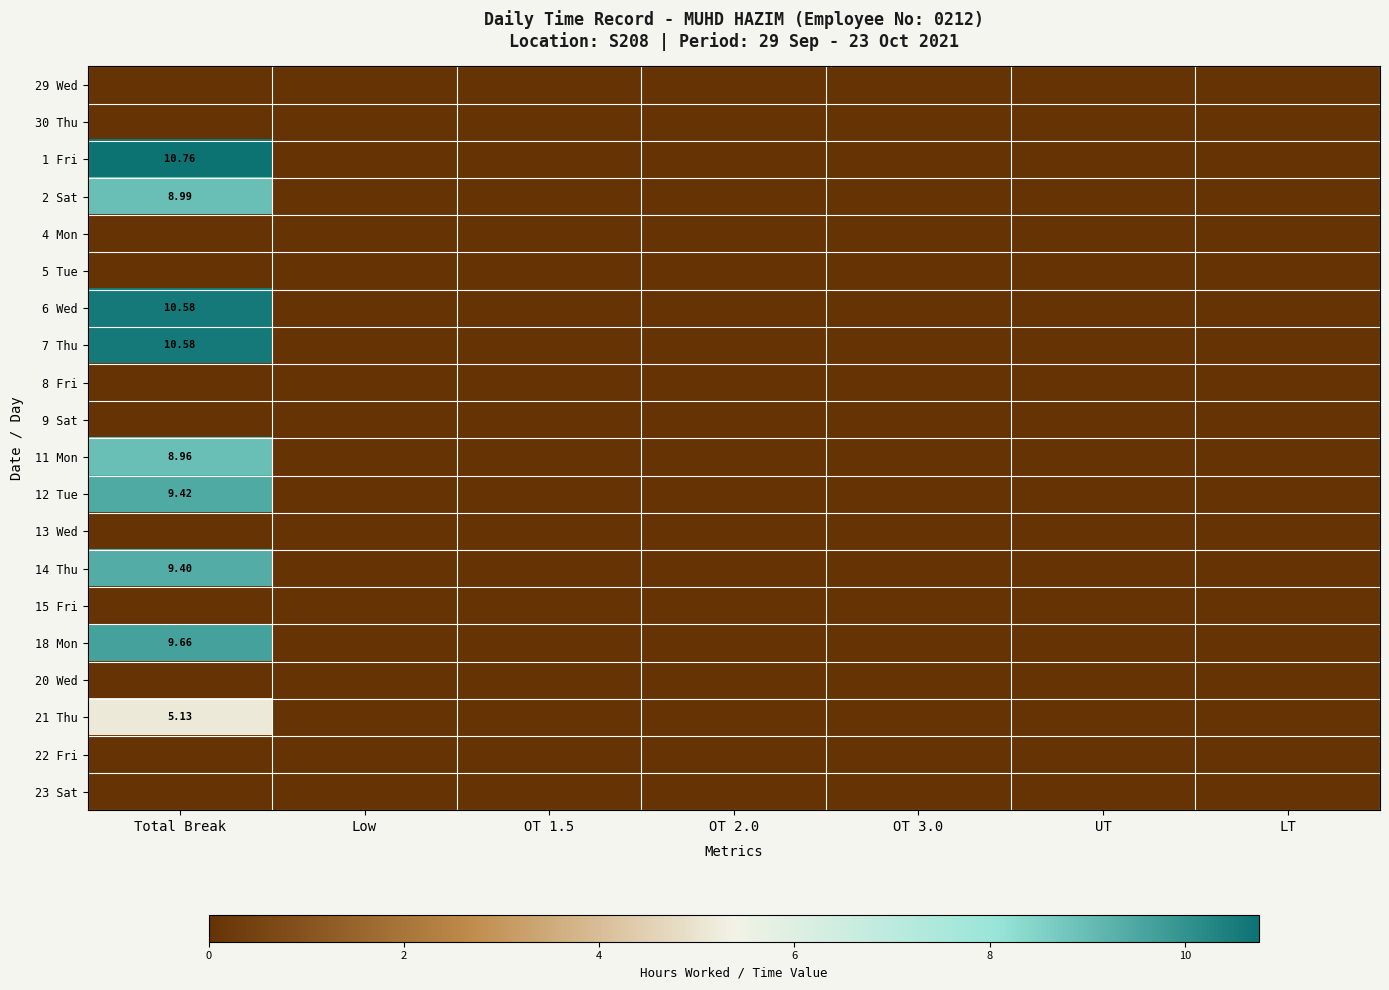

Which series has the largest range (max minus min)?

1 Fri